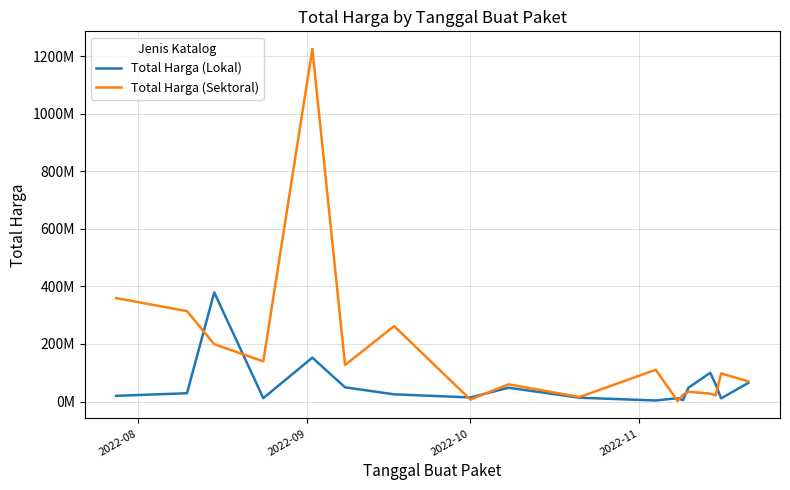

In Total Harga (Lokal), how many points are lower than both neighbors (excluding endpoints)?

5